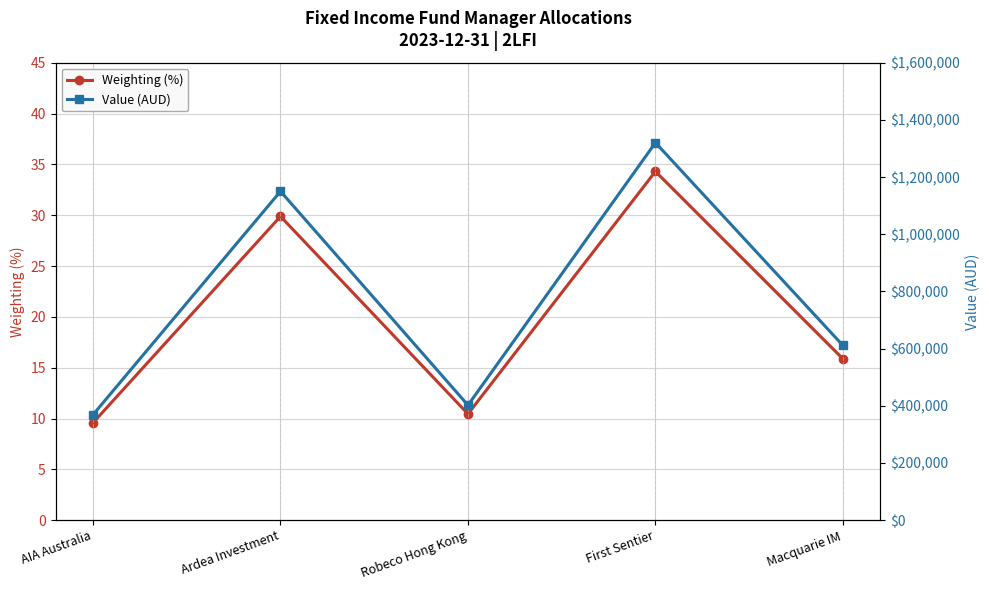

Which has a higher value, Robeco Hong Kong or AIA Australia?

Robeco Hong Kong